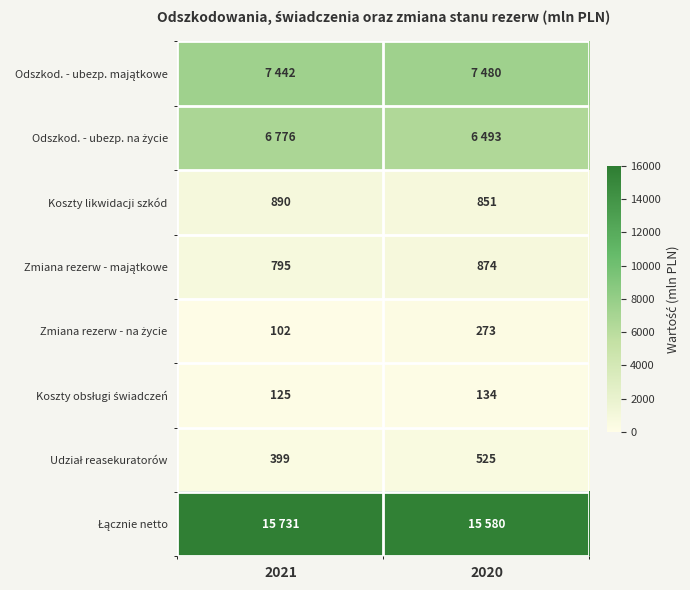

What is the smallest value displayed?

102